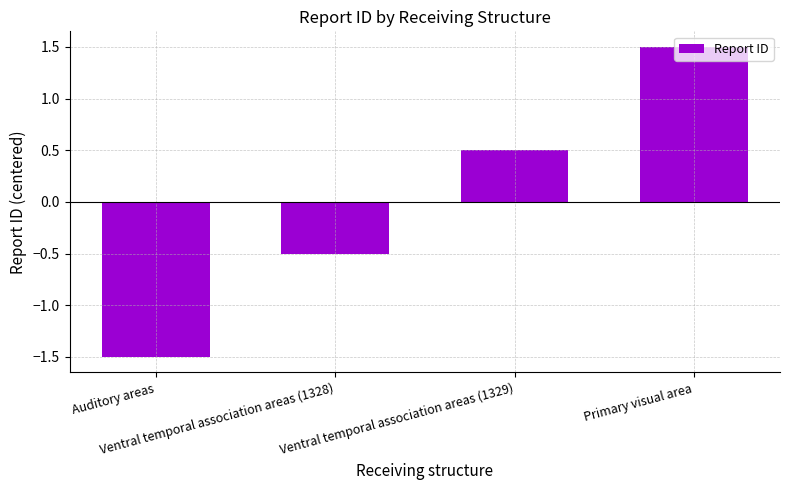

Count the values in the range 0 to 1.

1